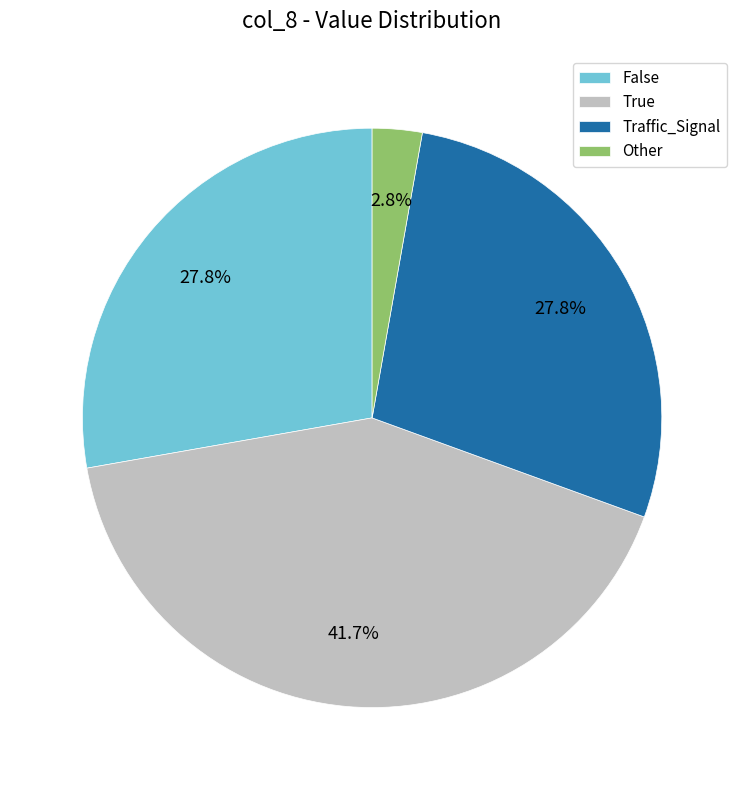

Is there a majority slice in this chart?

No